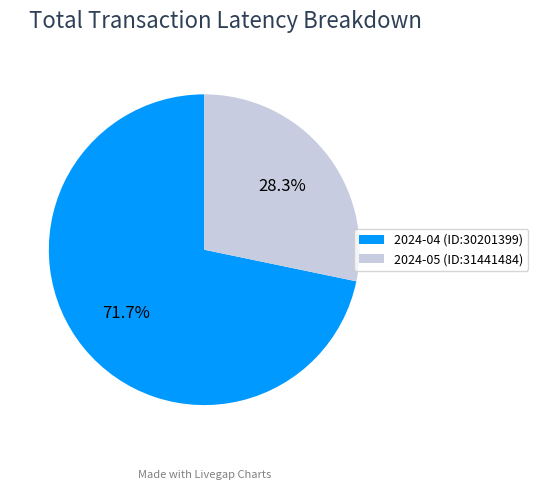

To the nearest percent, what is the difference between the 2024-04 (ID:30201399) and 2024-05 (ID:31441484) slice percentages?

43%